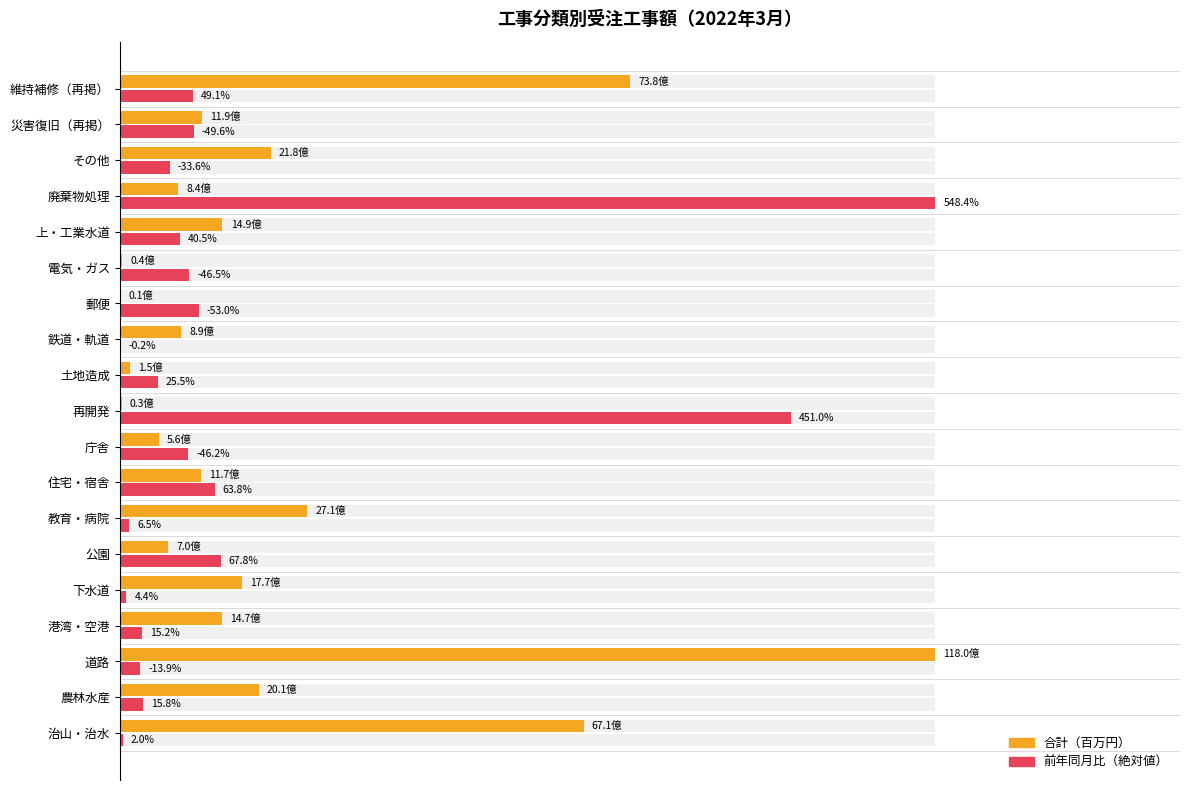

How many bars are there in total?

38